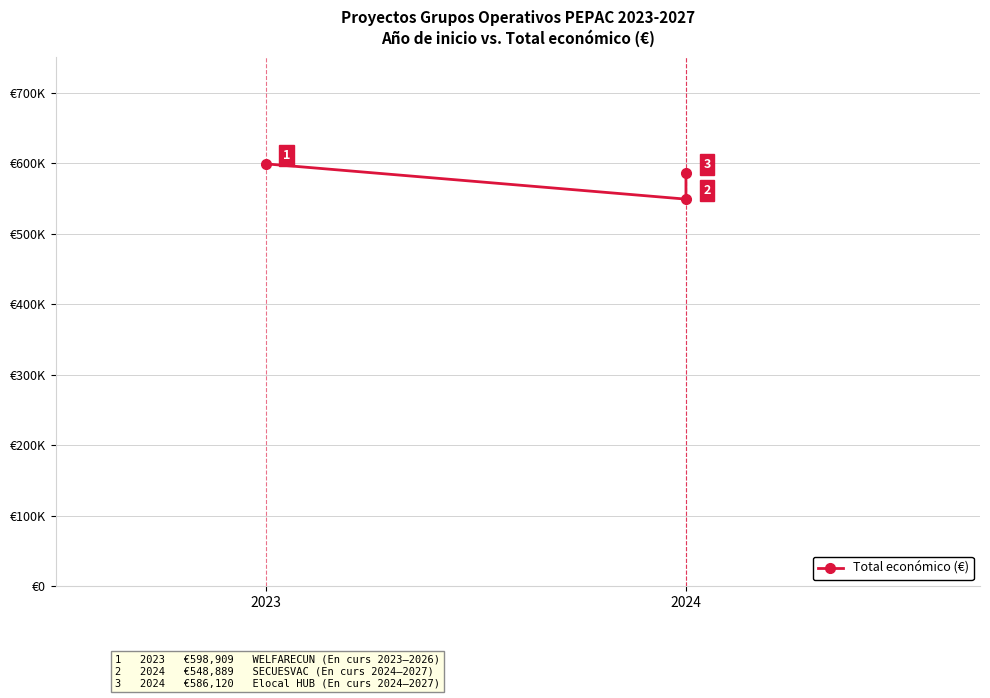

What is the difference between the maximum and minimum values?

50020